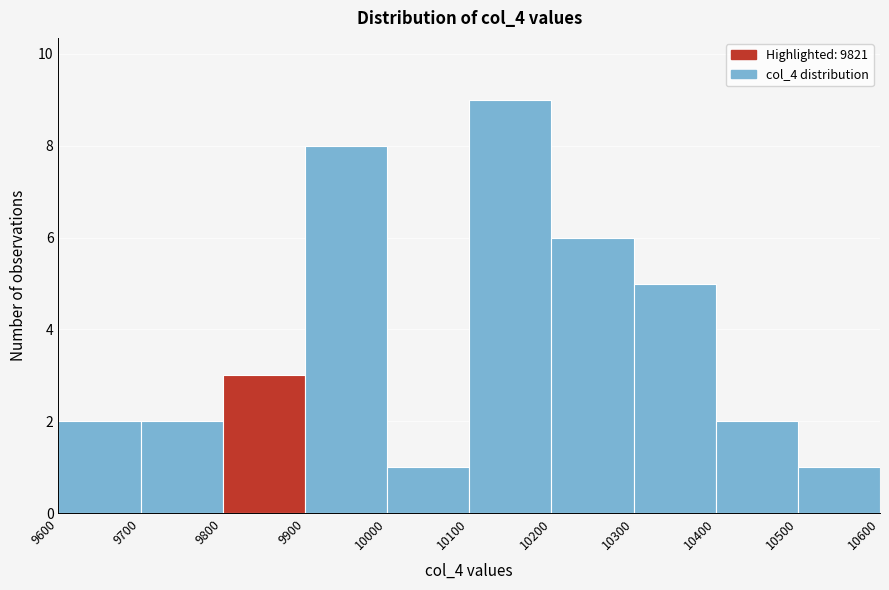

What is the height of the bar covering 9800 to 9900 on the x-axis? The values are not printed on the chart, so give them approximately, as read against the axis.

3